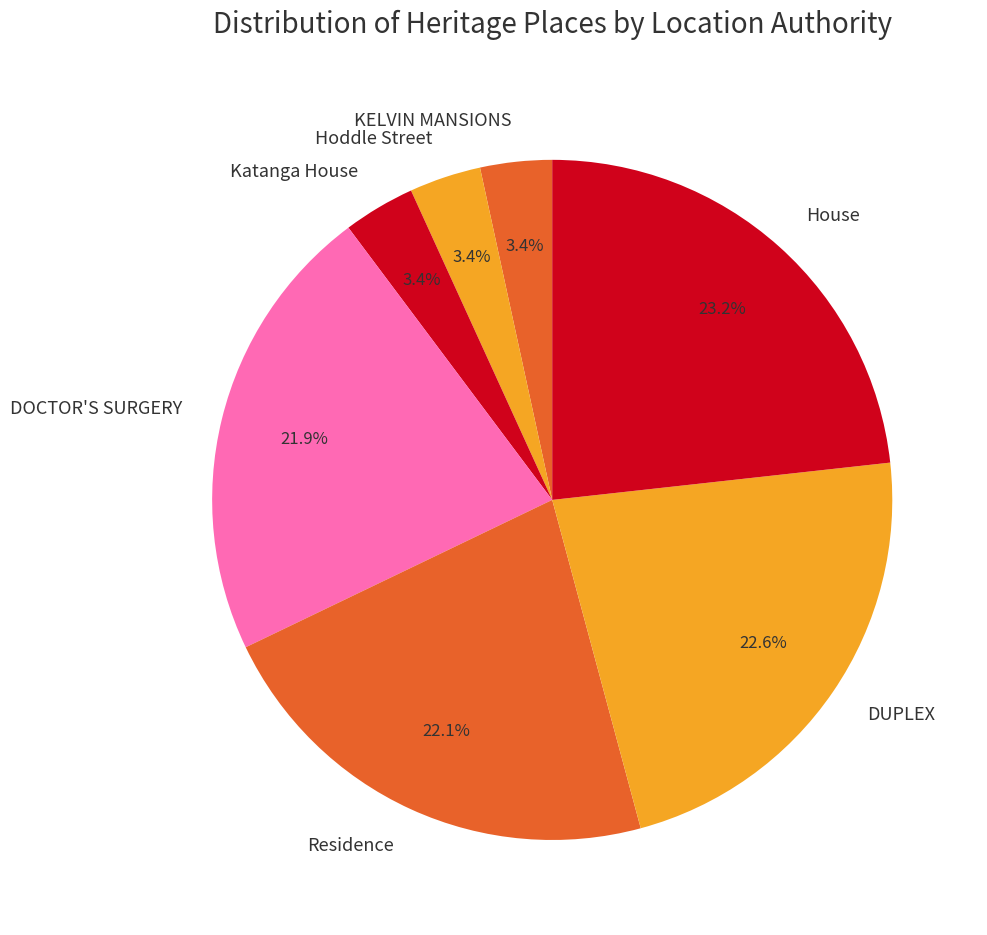

The Hoddle Street slice represents 3% of the pie. True or false?

True